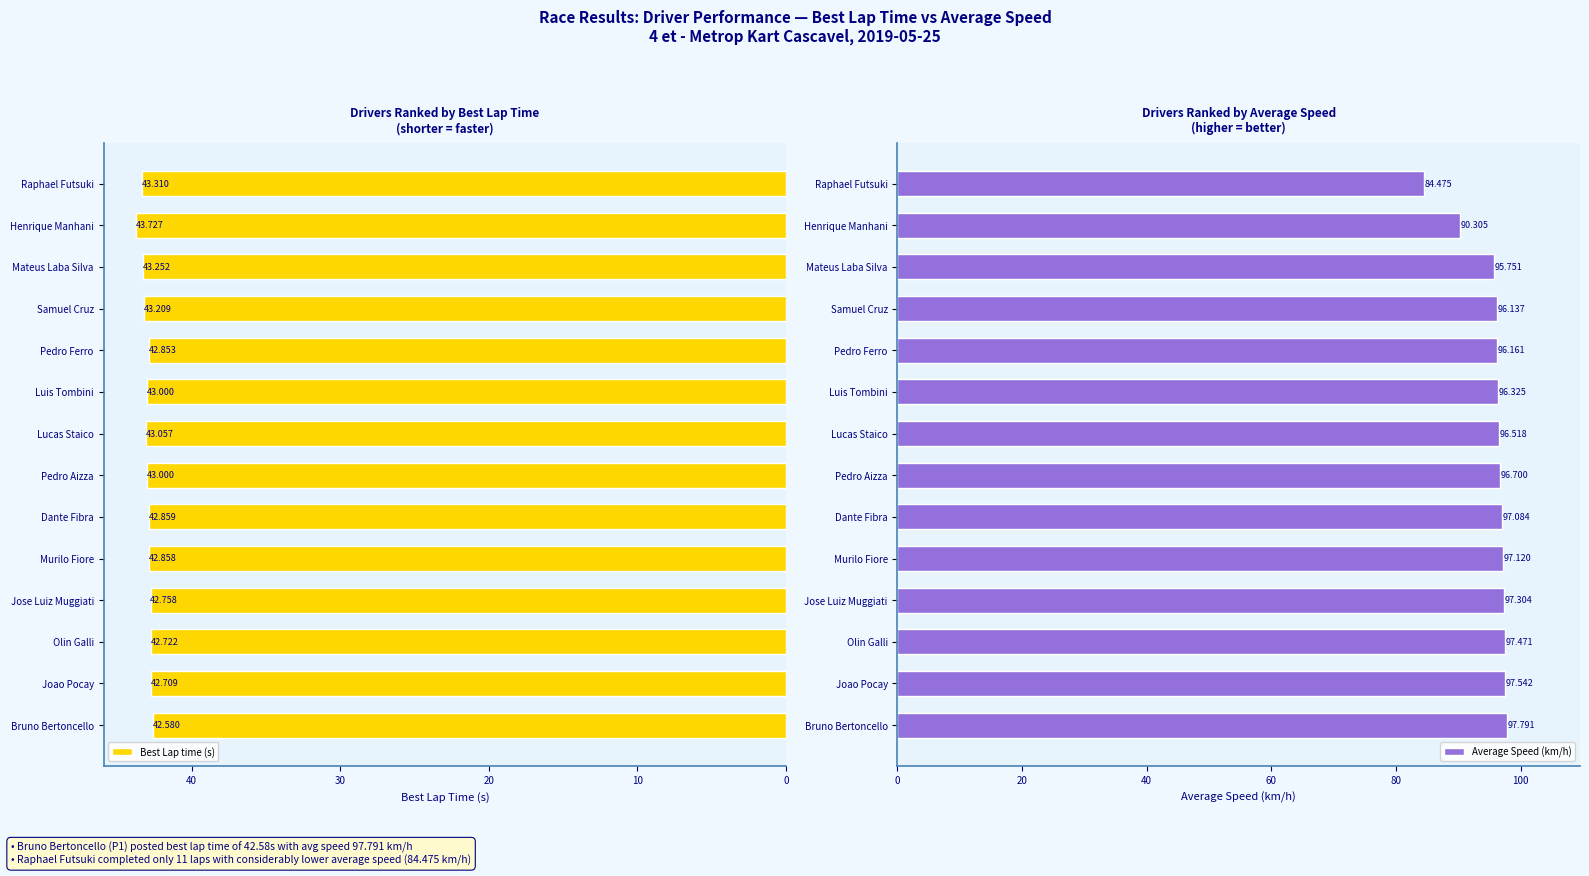

Are the bars grouped side by side (vs. stacked)?

Yes